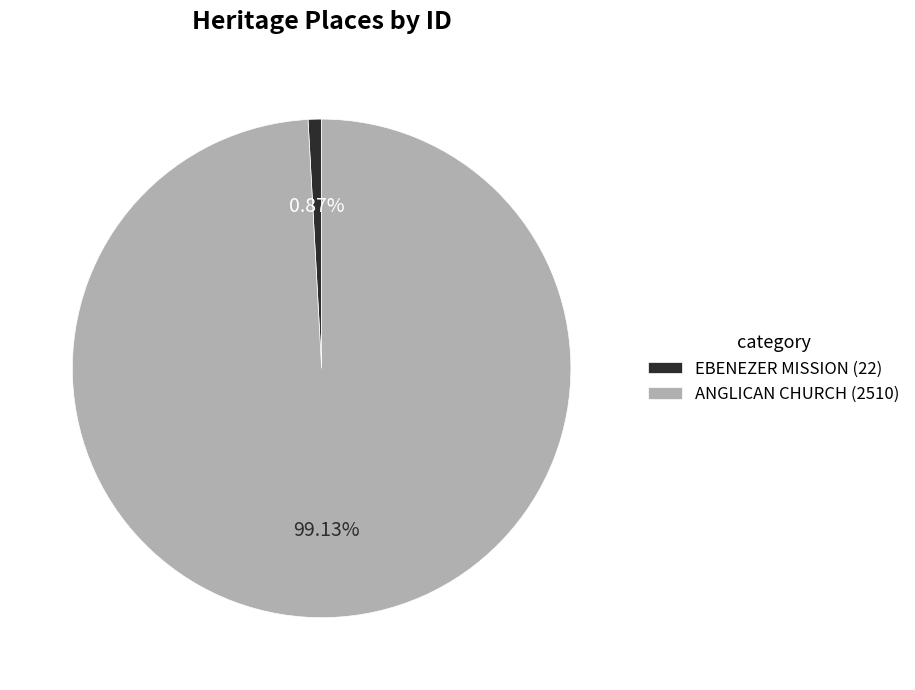

To the nearest percent, what is the average slice percentage?

50%